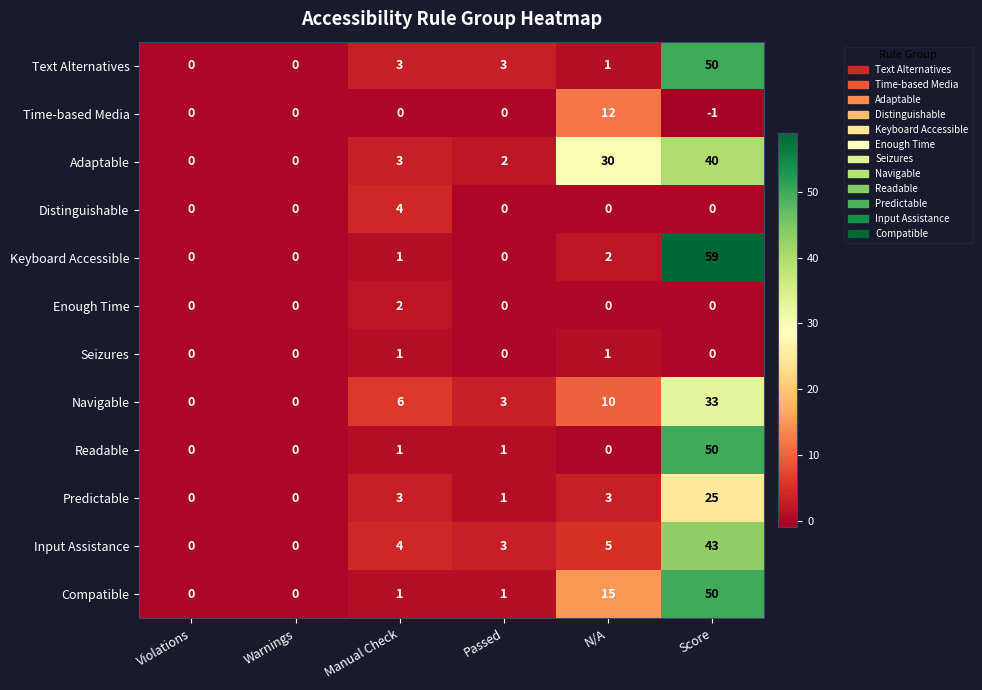

Where is Adaptable nearest to the value 20?

N/A